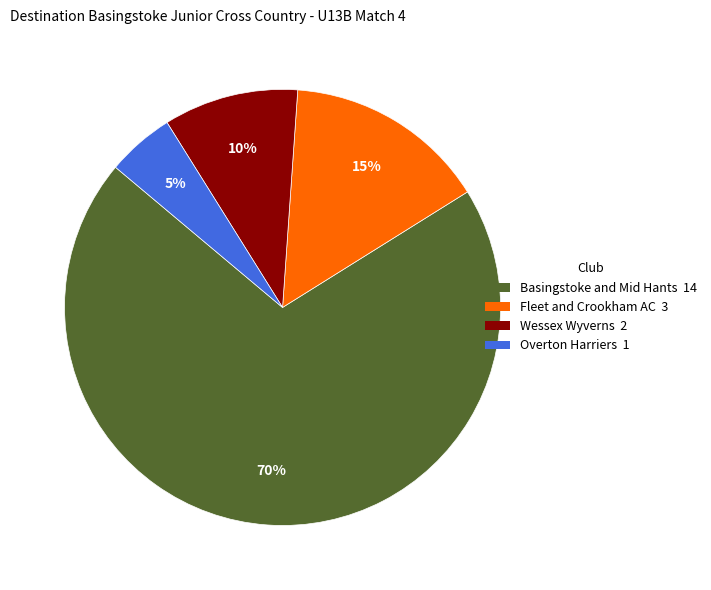

Is it true that Basingstoke and Mid Hants is 70% of the pie?

True